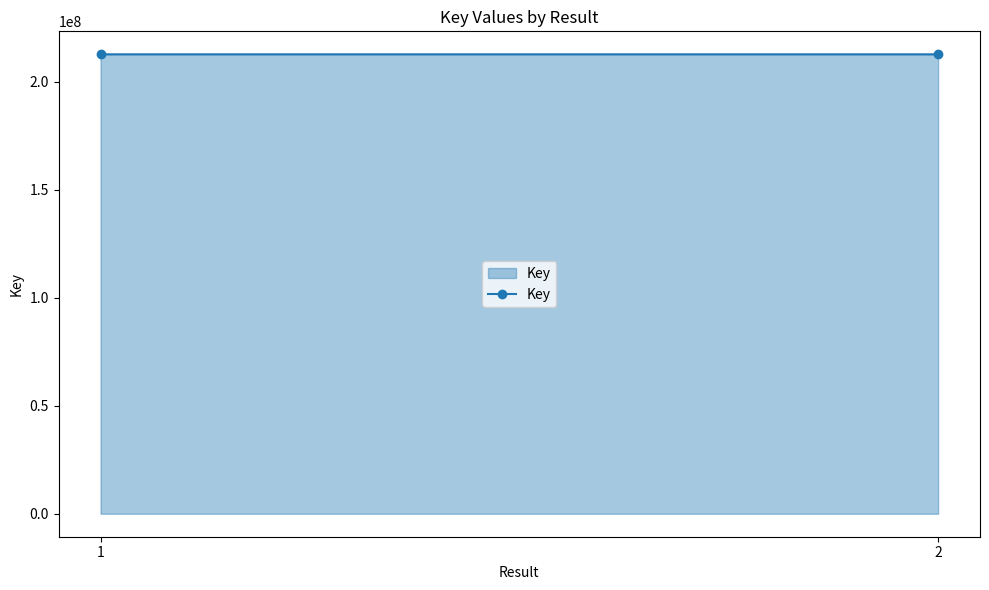

Reading right to left, what are all the values shown in this chart?

212792929	212794939